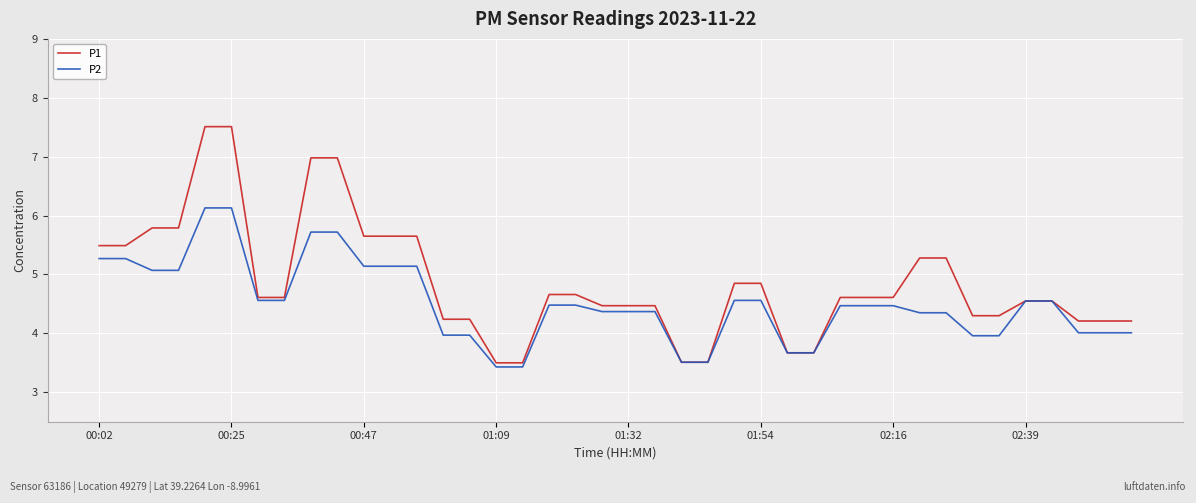

What are all the series names shown in the legend?

P1, P2